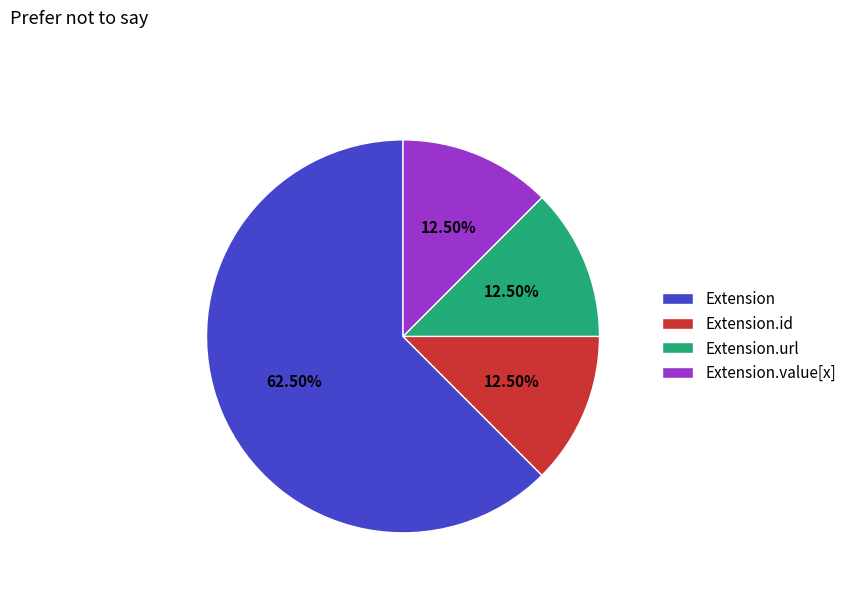

To the nearest percent, what is the combined percentage of Extension.value[x] and Extension.url?

25%